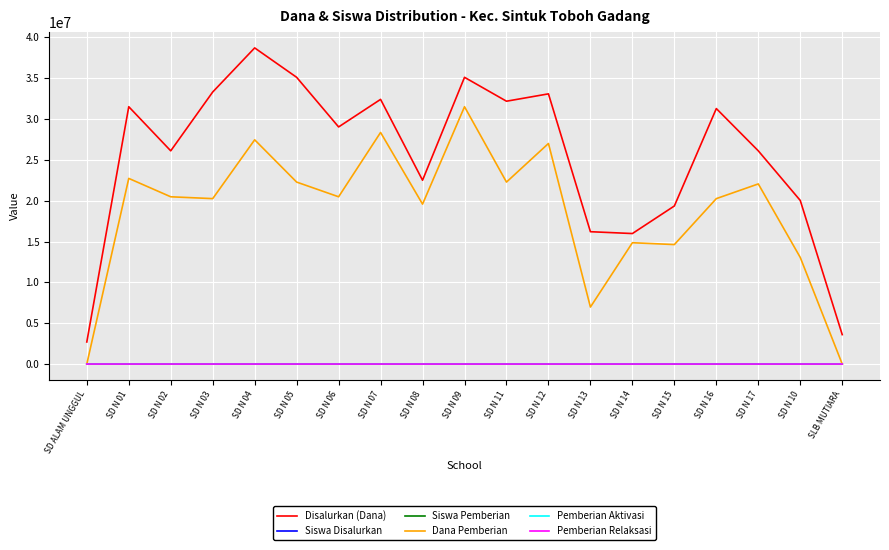

What is the difference between the highest and lowest values at SLB MUTIARA?

3600000